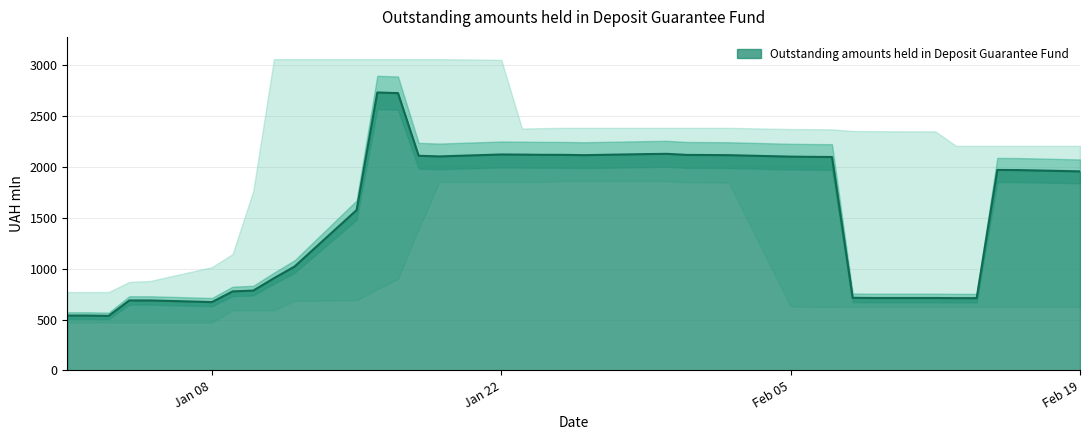

The chart shows a value of 1386.0 at 2024-01-11. True or false?

False